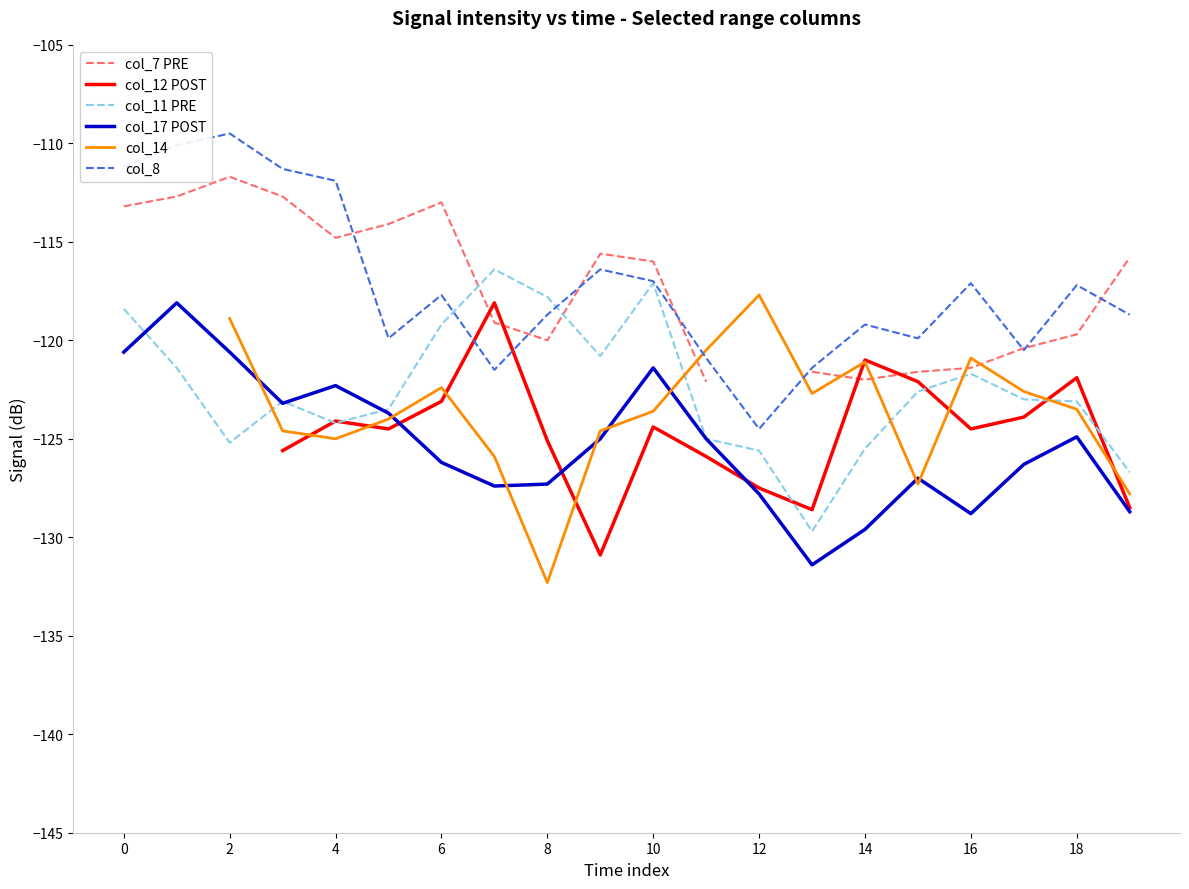

After their last crossing, which series has the higher values: col_8 or col_7 PRE?

col_7 PRE